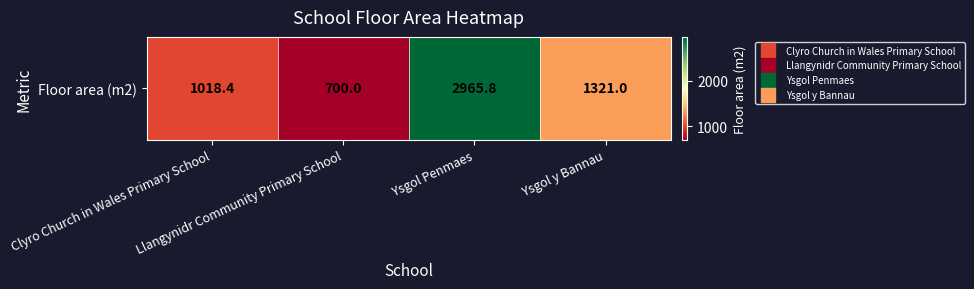

The value at Llangynidr Community Primary School is 1162.3. True or false?

False